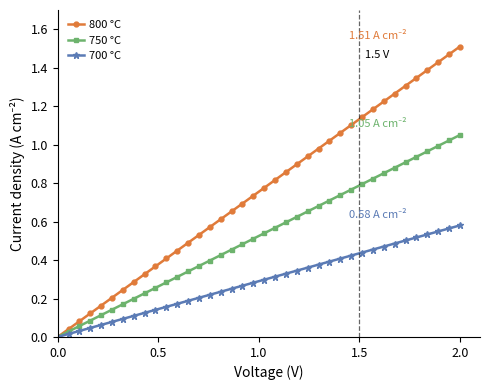

Which series has the widest spread of values?

800 °C